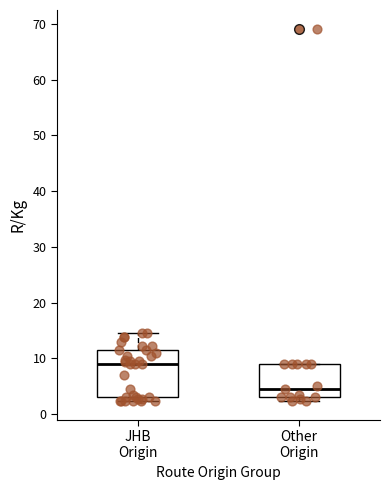

Reading left to right, transcribe this box plot: for each box, give where its median line is, the range the box spans, and where its two whiskers end, as read against the y-axis. The values are not printed on the chart, so give them approximately, as read against the axis.

JHB Origin: median 9, box 3 to 12, whiskers 2 to 15
Other Origin: median 4, box 3 to 9, whiskers 2 to 9